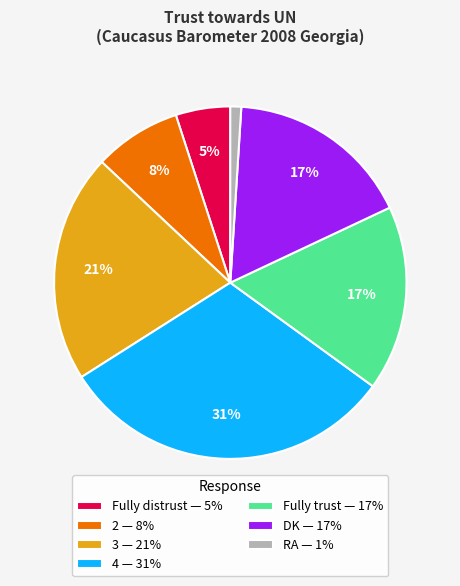

Is the sum of 2 — 8% and Fully distrust — 5% greater than half?

No